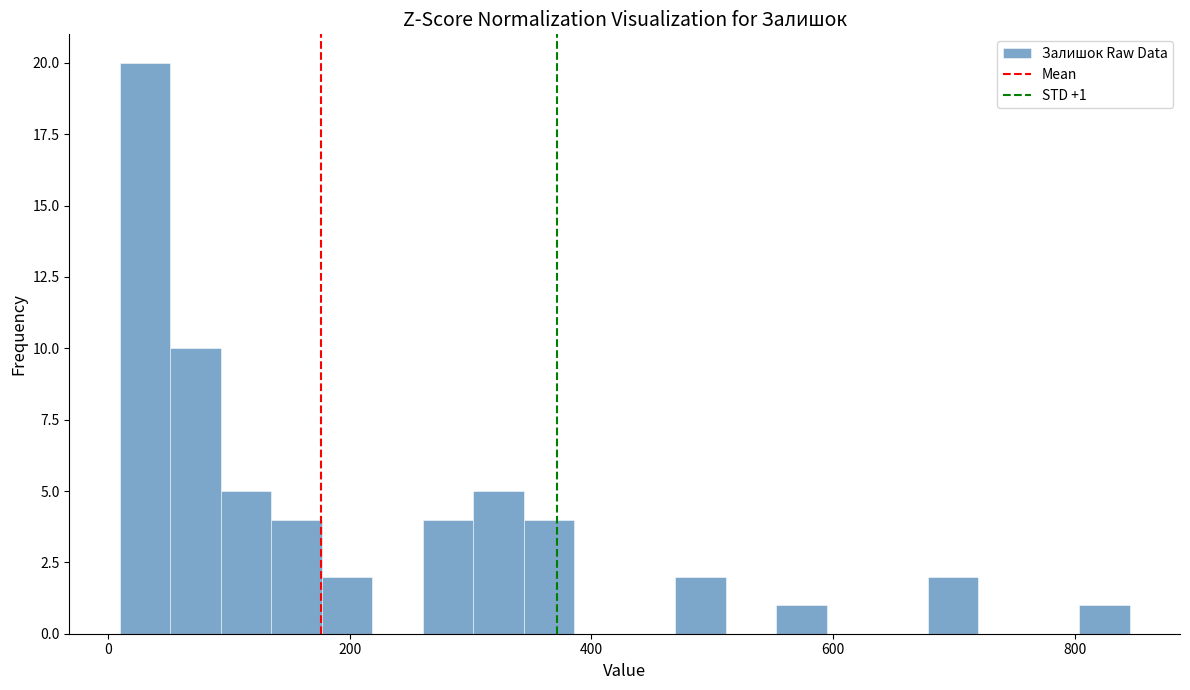

Around what value on the x-axis is the tallest bar? Give the approximate position of its centre, as read against the axis.

40